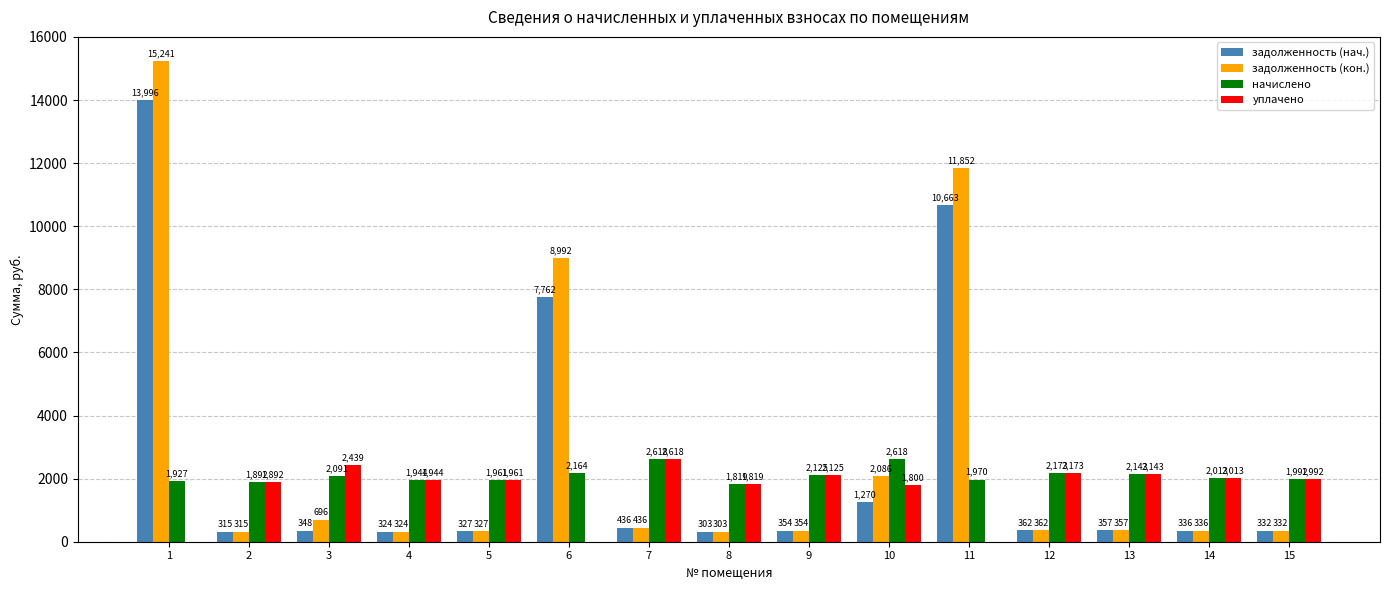

What is the maximum value shown in the chart?

15241.4